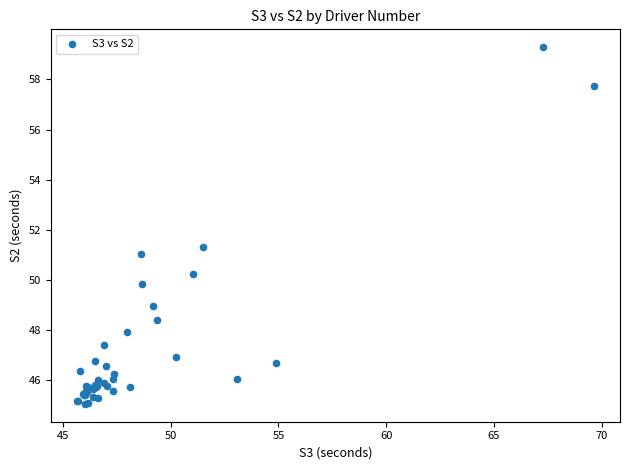

What Y value in the scatter plot is closest to 52?

51.3